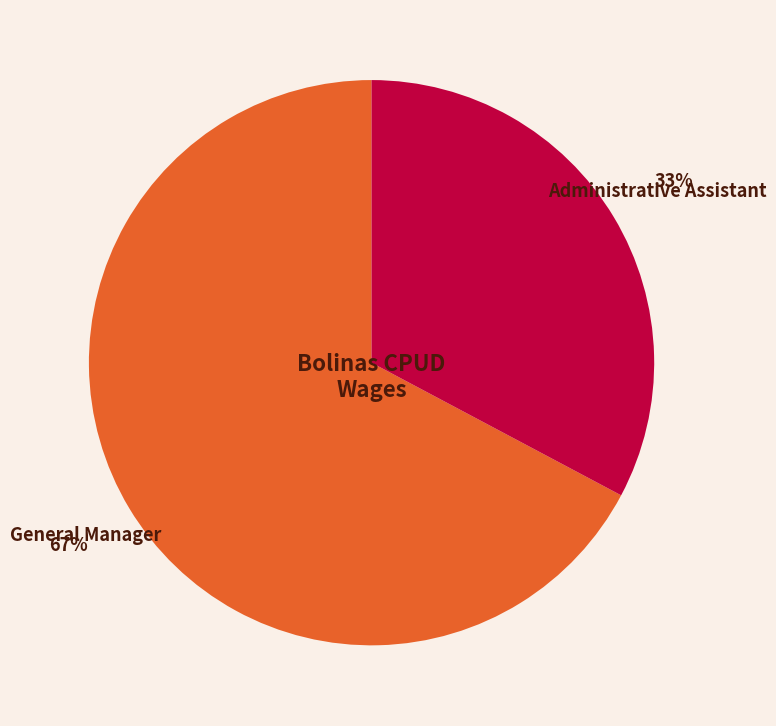

To the nearest percent, what percentage of the pie is General Manager?

67%